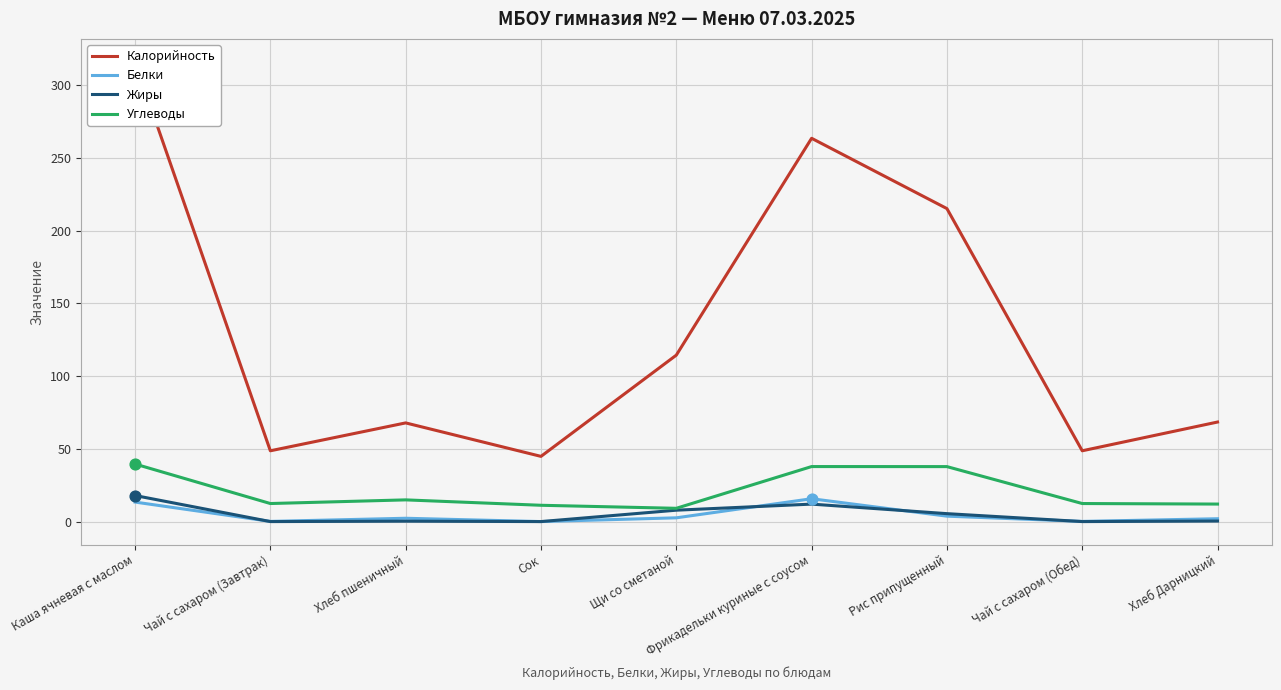

At how many categories does at least one series exceed 26?

9